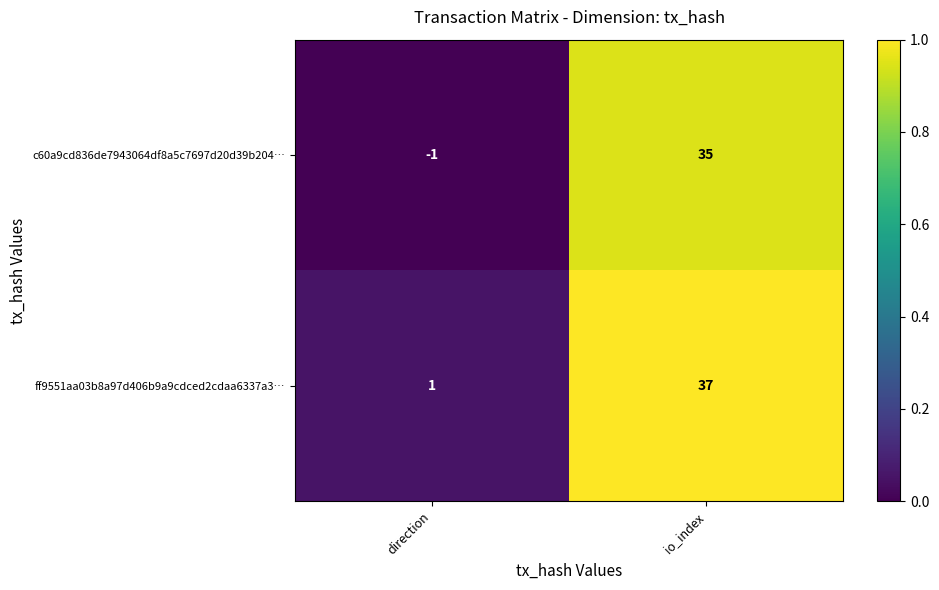

What is the difference between the highest and lowest values at io_index?

2